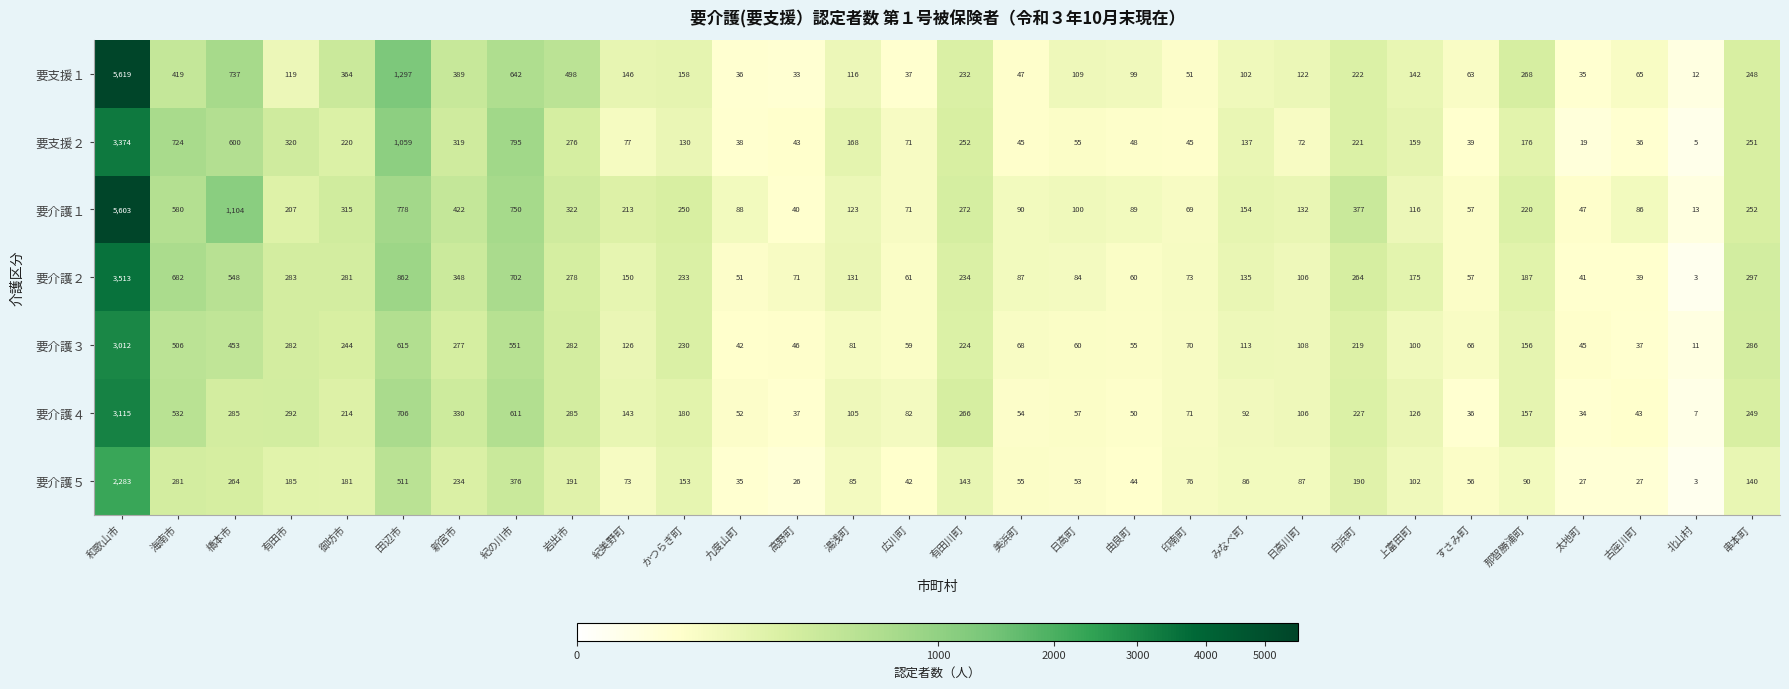

The 要介護２ series shows 106 at 串本町. True or false?

False